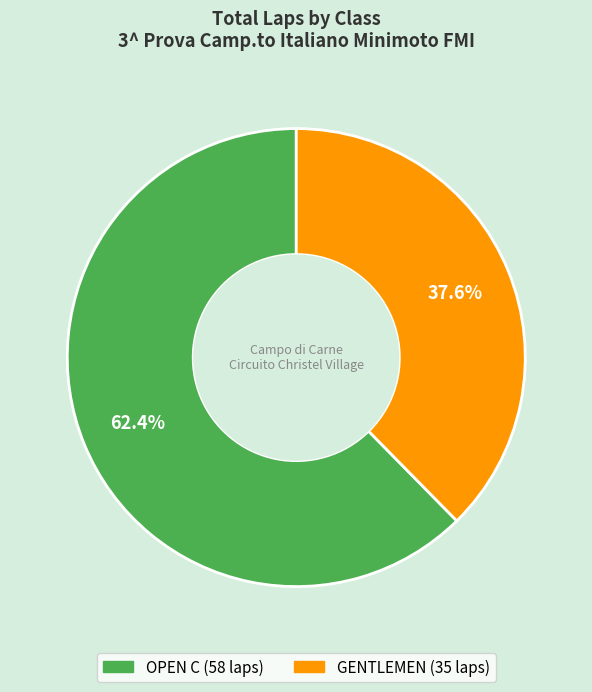

Does any single category account for the majority?

Yes